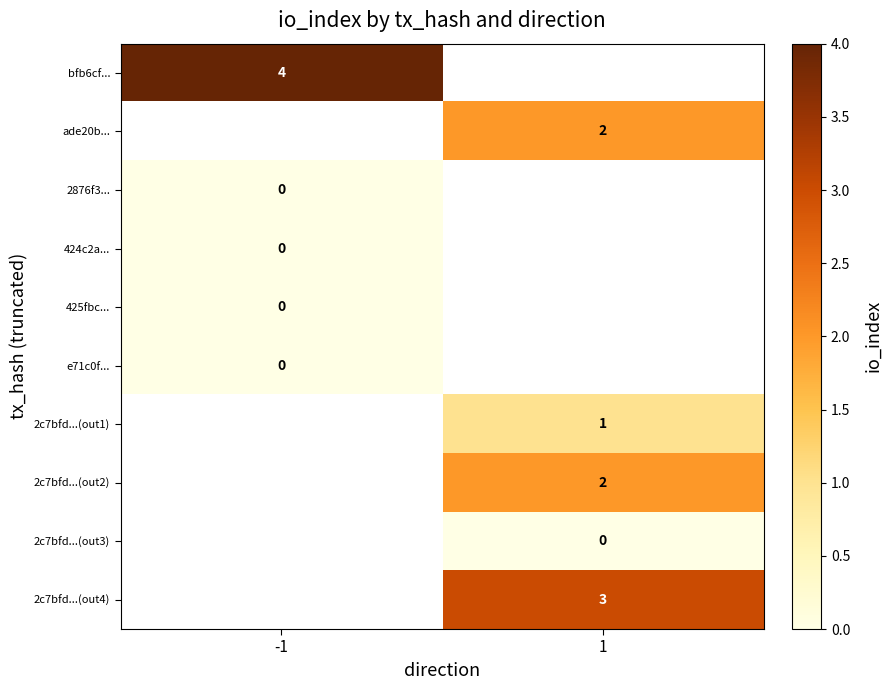

The bfb6cf... series shows 2 at -1. True or false?

False